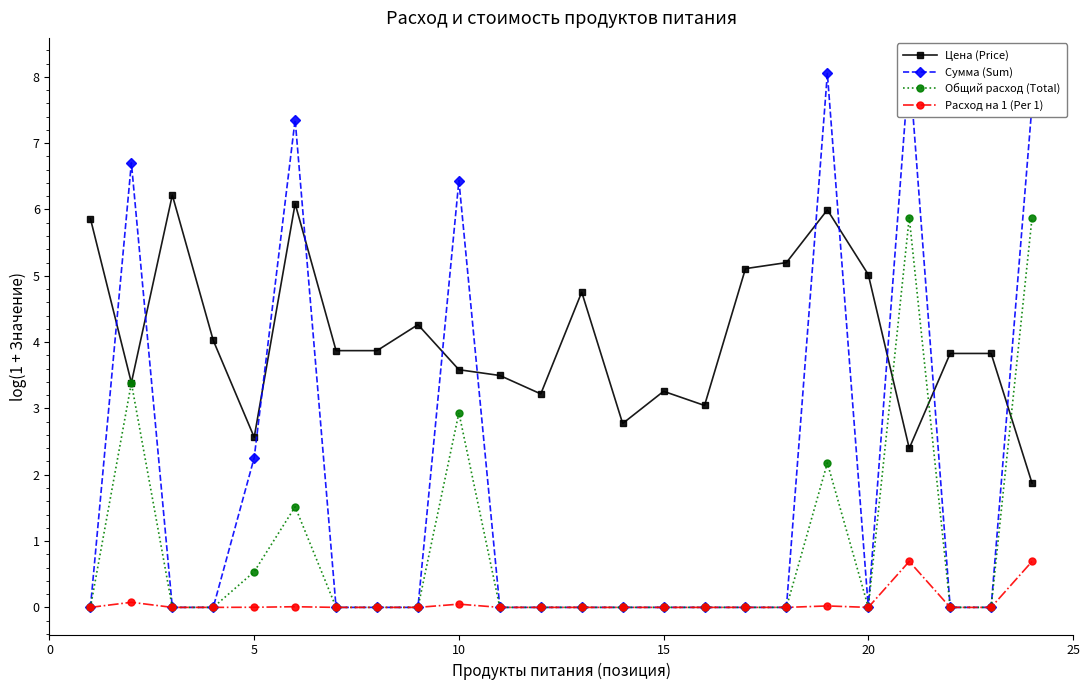

What is the highest value of the Цена (Price) series?

6.2